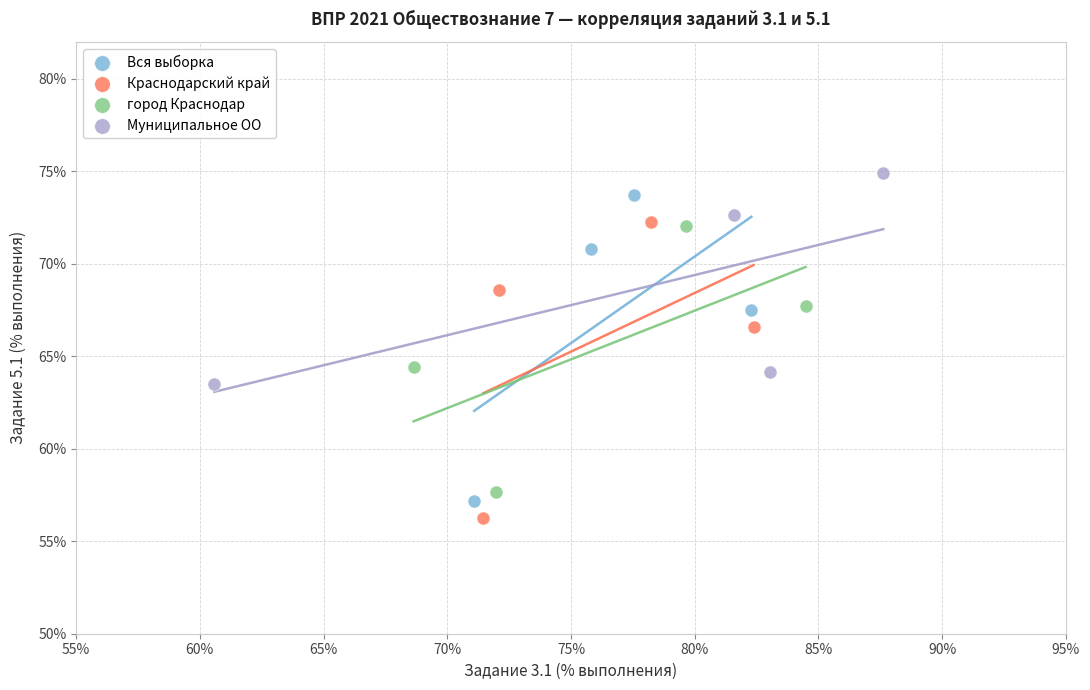

Which series reaches the minimum Y coordinate?

Краснодарский край